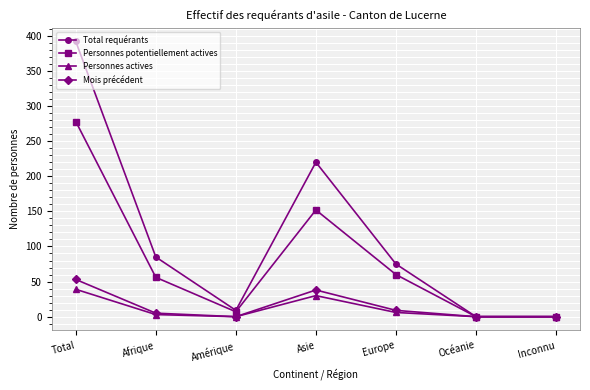

What position from the right is Afrique?

6